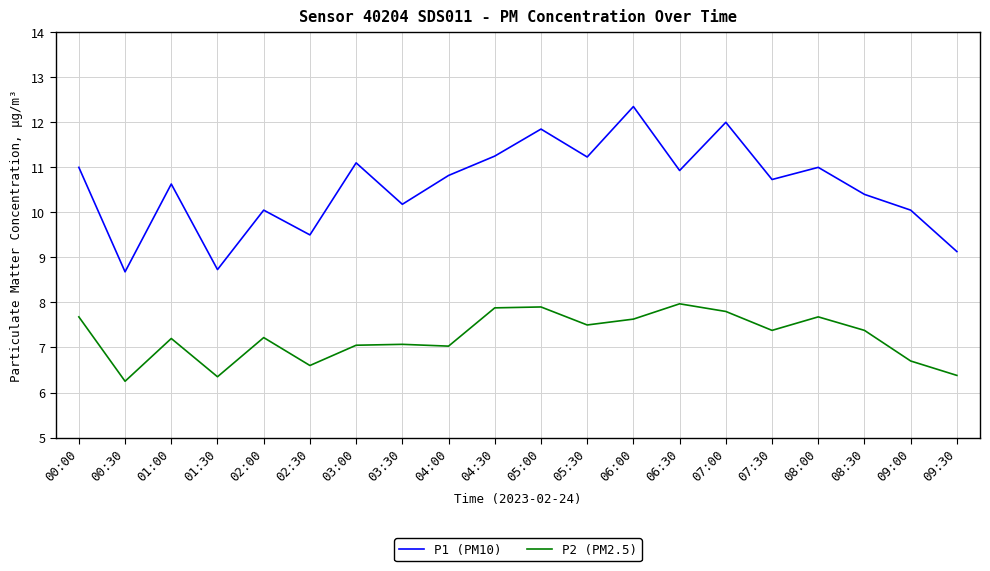

At which label does P1 (PM10) reach its peak?

06:00